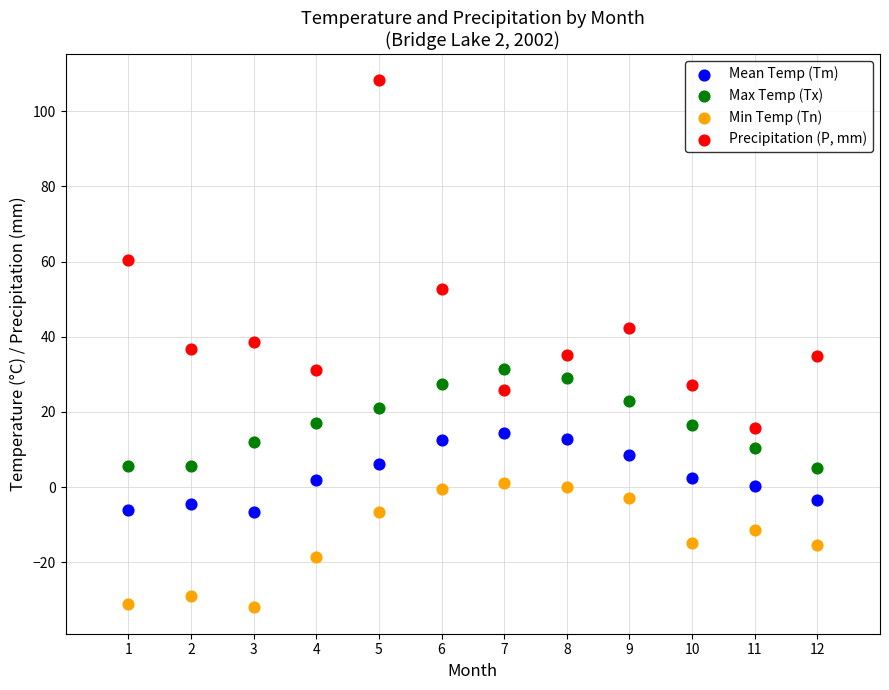

Across all data points, what is the range of Y values (max minus min)?

140.2